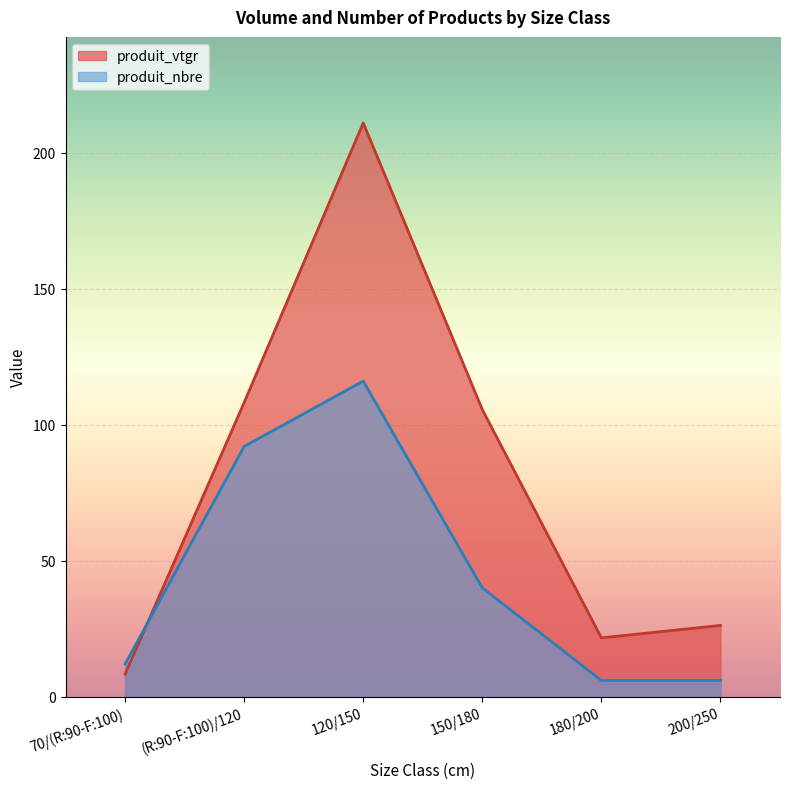

Read the produit_nbre value at 120/150.

116.0